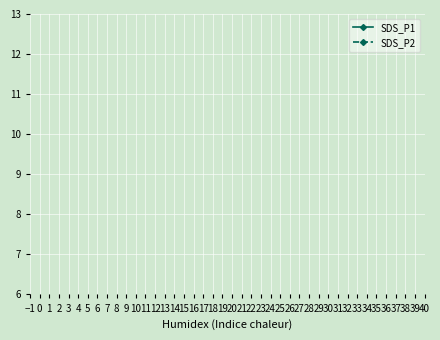

True or false: SDS_P1 and SDS_P2 intersect in this chart.

False